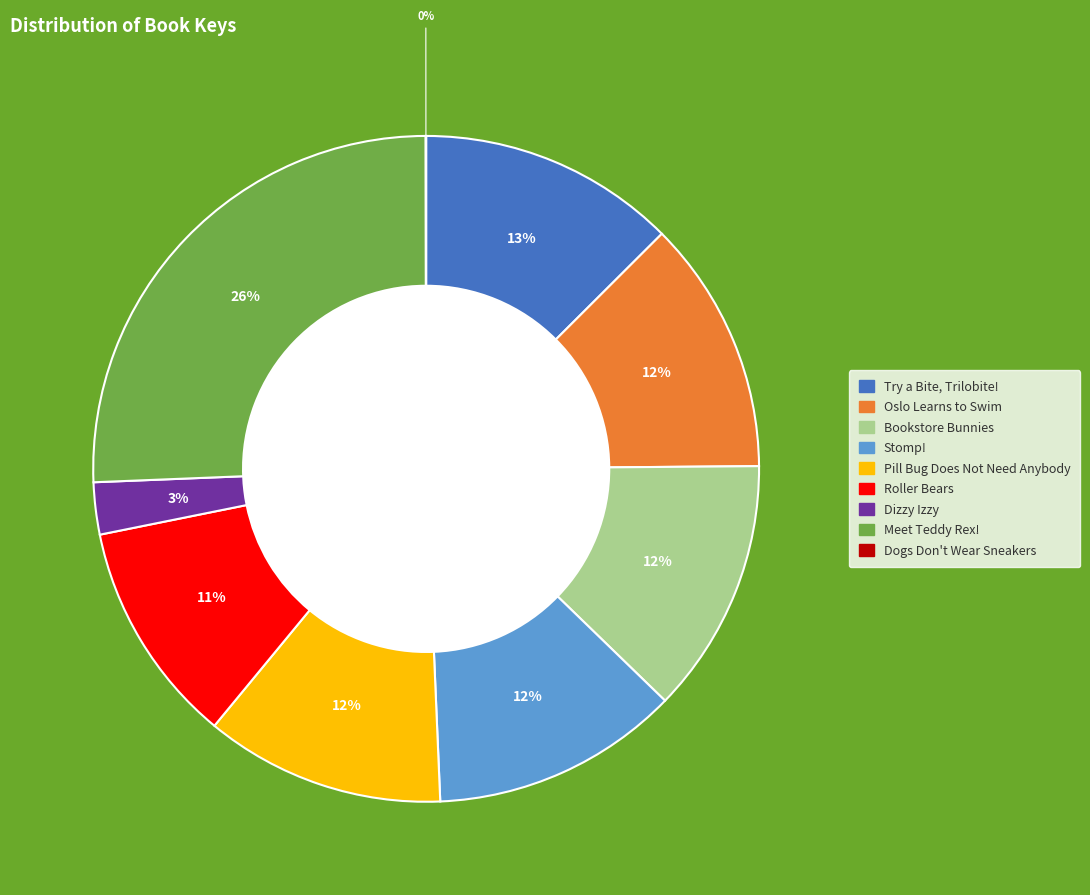

What percentage is the Oslo Learns to Swim slice, to the nearest percent?

12%